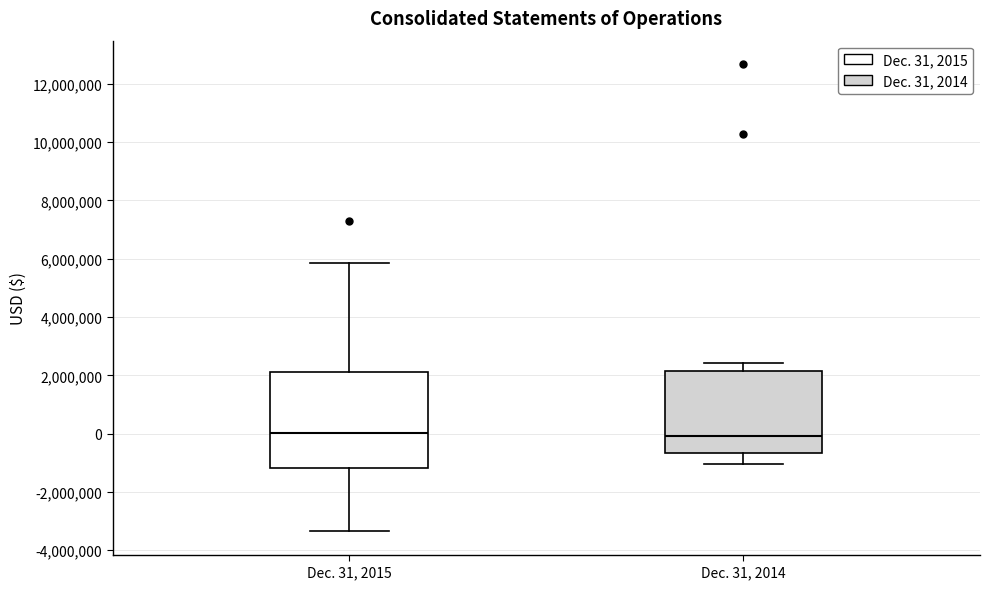

Where does the upper whisker of the box for Dec. 31, 2014 end on the y-axis? The values are not printed on the chart, so give them approximately, as read against the axis.

2400000